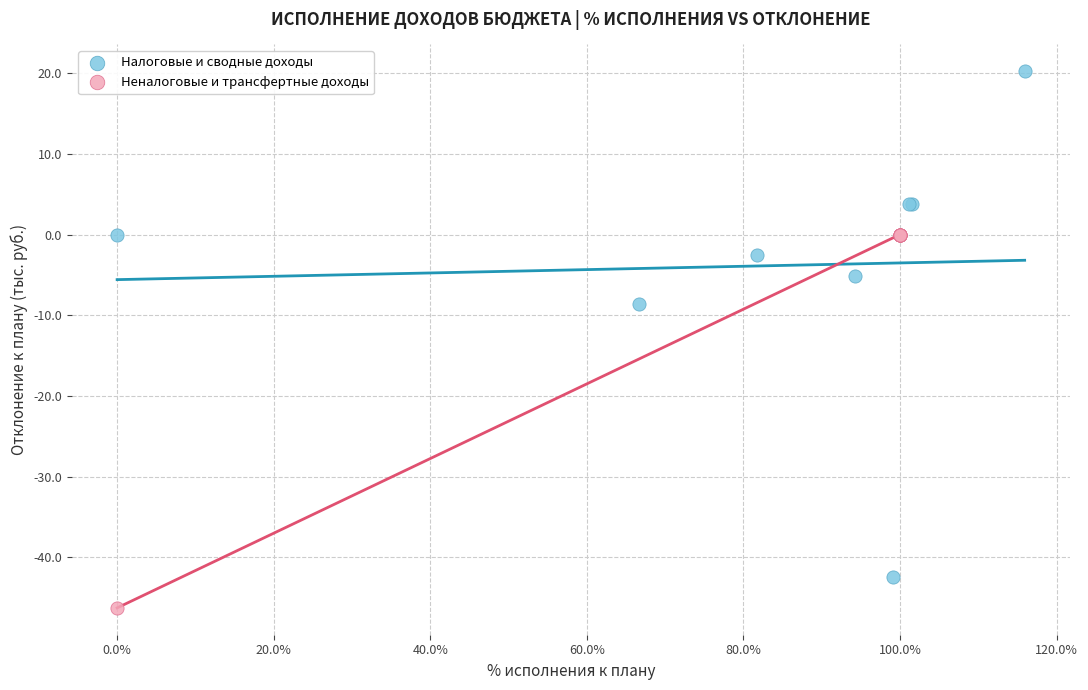

Which series has the widest spread of Y values?

Налоговые и сводные доходы